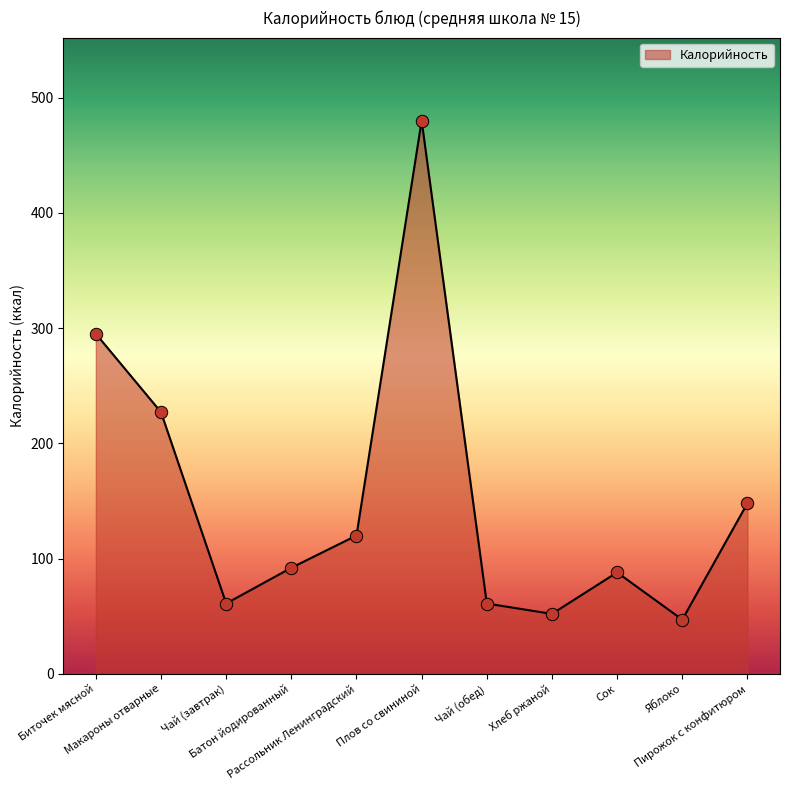

Which has a higher value, Рассольник Ленинградский or Яблоко?

Рассольник Ленинградский